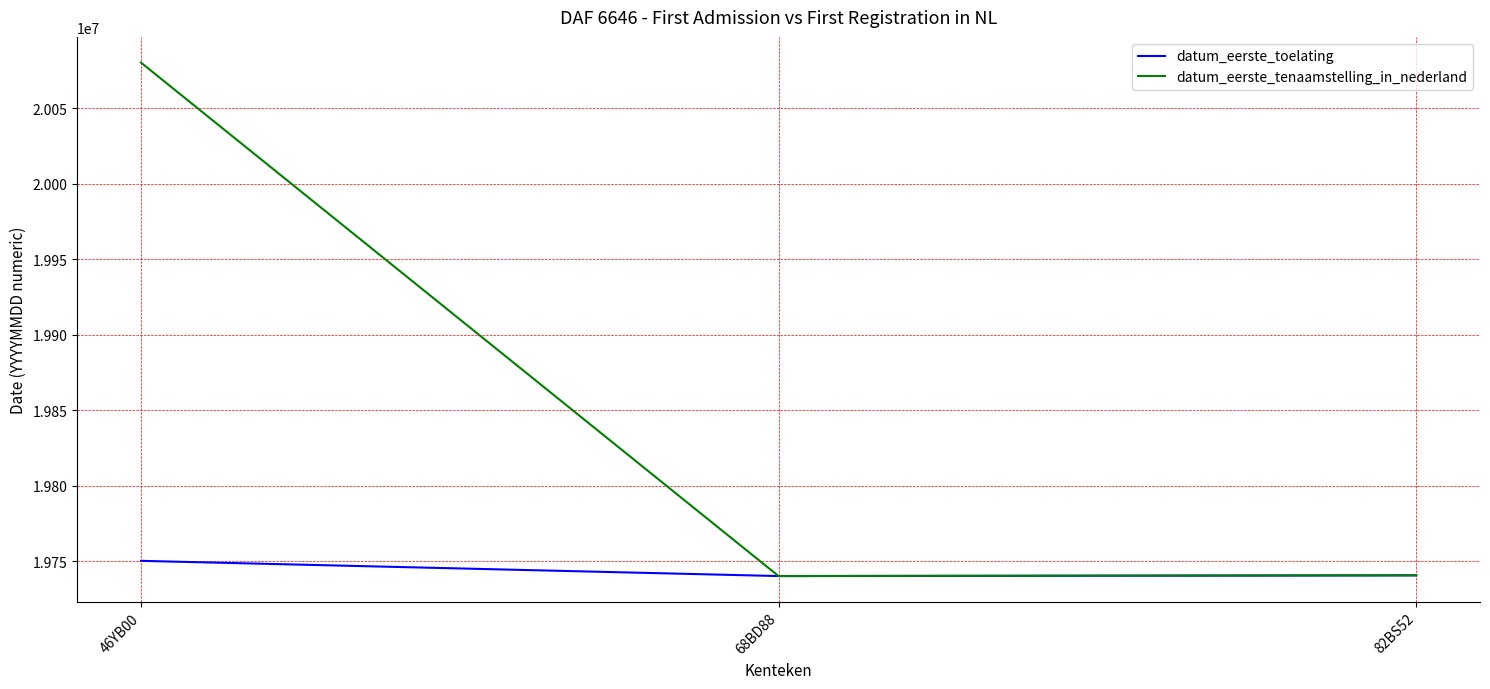

Rank the series by their maximum value, from lowest to highest.

datum_eerste_toelating, datum_eerste_tenaamstelling_in_nederland